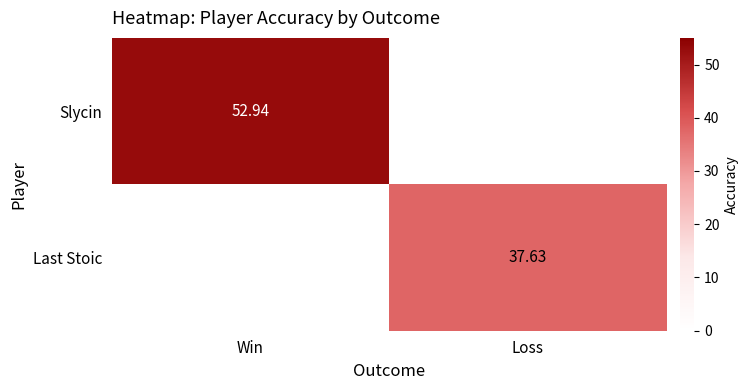

At which category does the chart reach its minimum across all series?

Loss